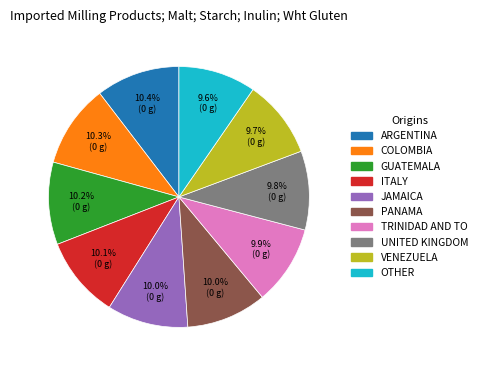

Does UNITED KINGDOM account for over 50% of the chart?

No